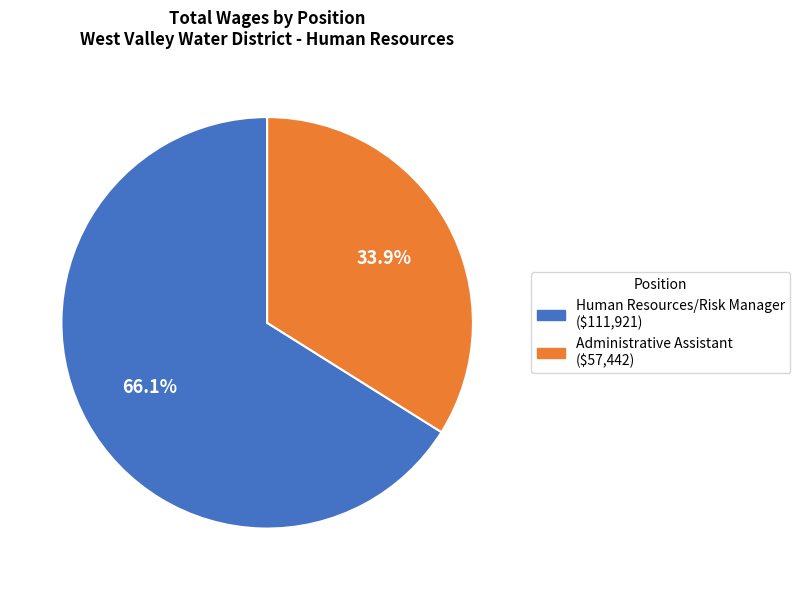

Rank the categories by value from highest to lowest.

Human Resources/Risk Manager, Administrative Assistant